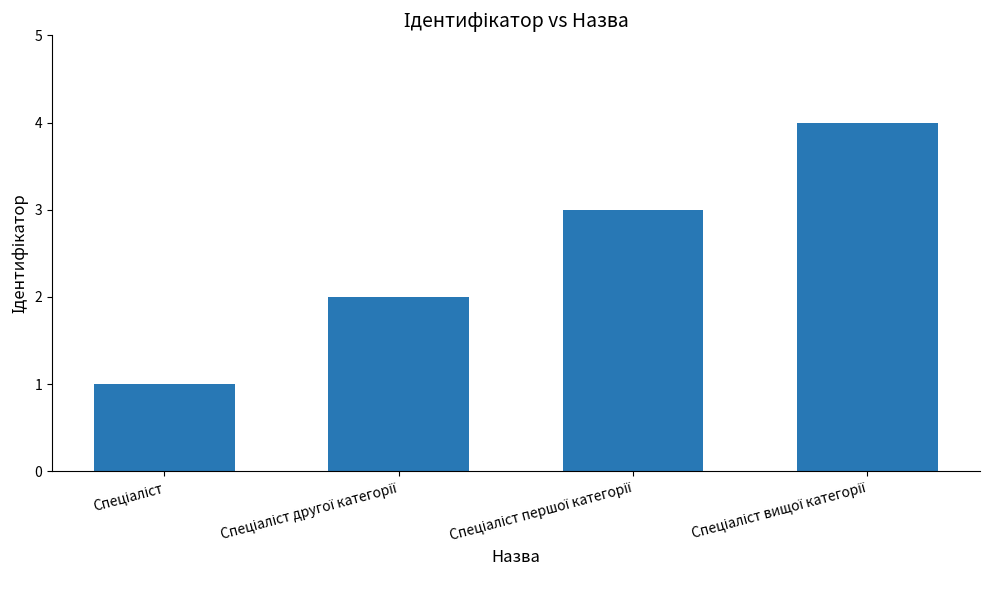

What is the greatest value displayed?

4